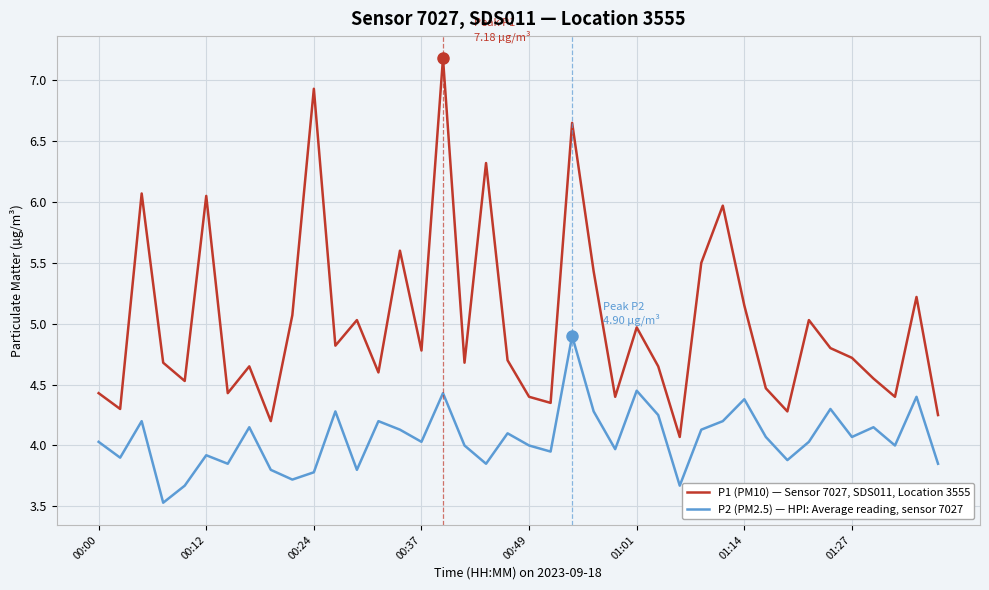

Rank the series by their average value, from highest to lowest.

P1 (PM10) — Sensor 7027, SDS011, Location 3555, P2 (PM2.5) — HPI: Average reading, sensor 7027